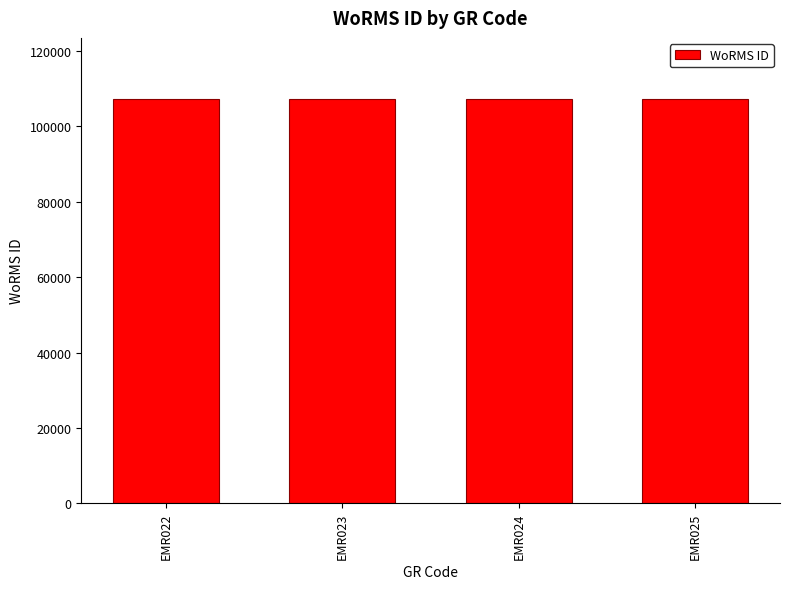

What is the value of the 3rd bar from the left?

107390